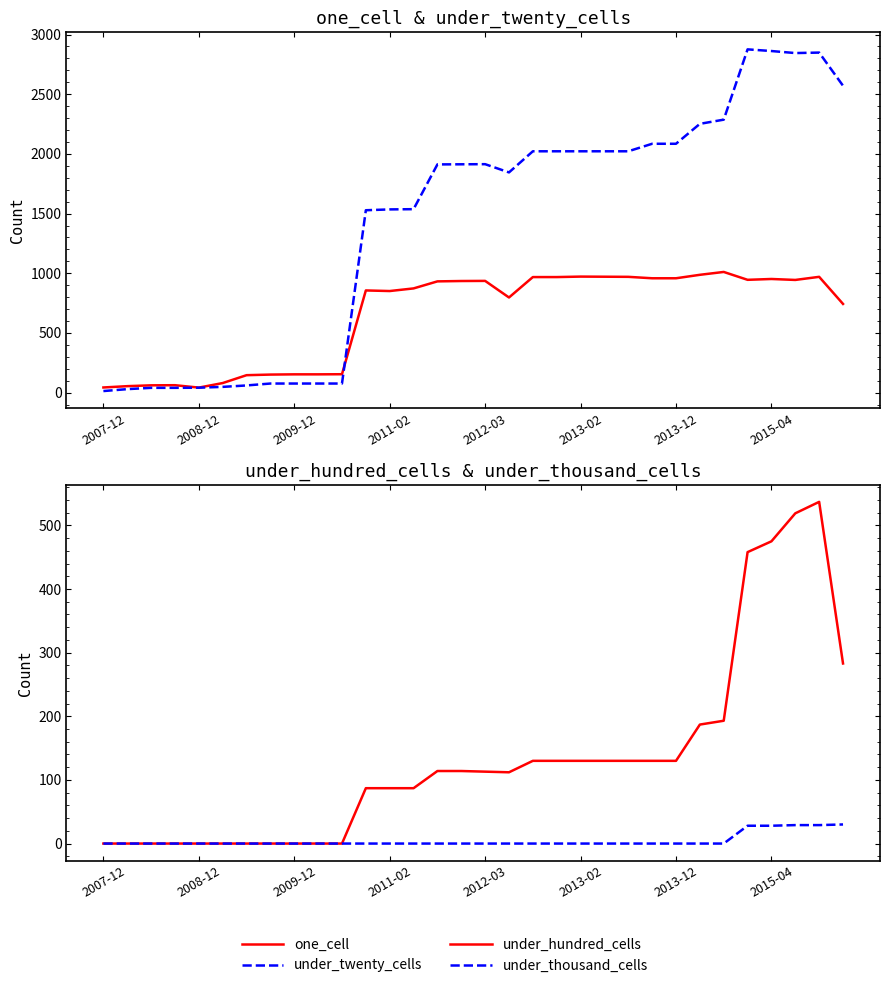

True or false: under_hundred_cells and one_cell cross at least once.

False